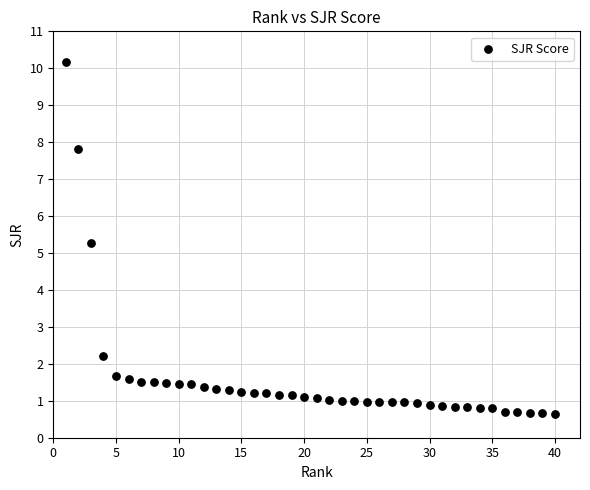

What Y value in the scatter plot is closest to 5?

5.3